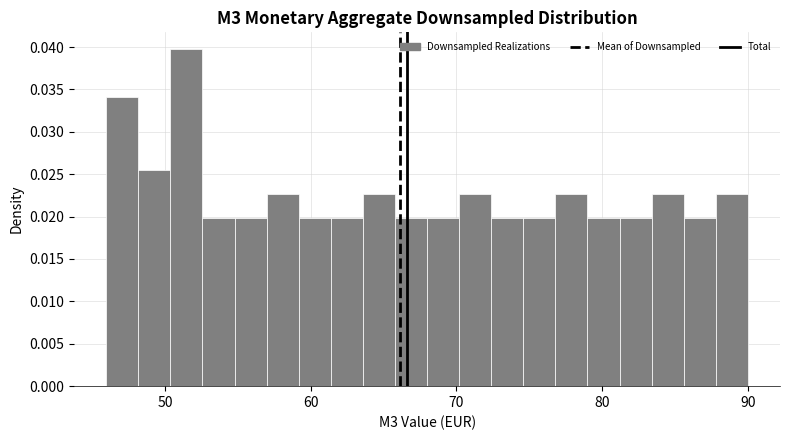

Read against the x-axis, roughly where is the centre of the tallest bar?

51